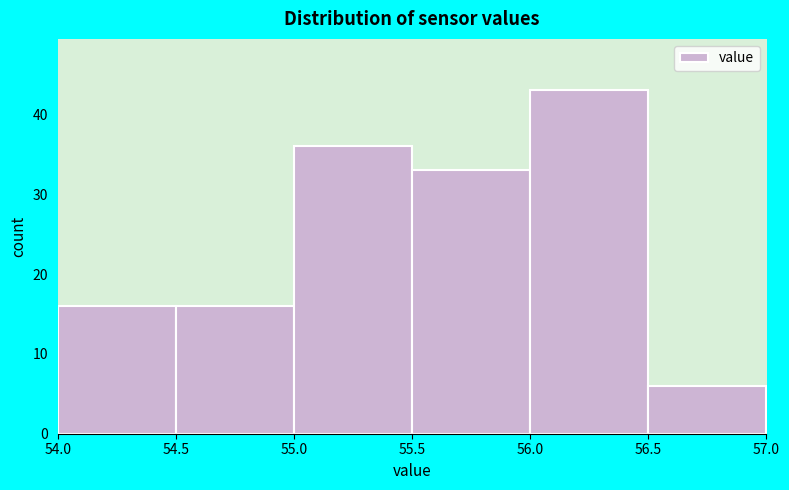

Which range on the x-axis has the tallest bar?

56.0 to 56.5